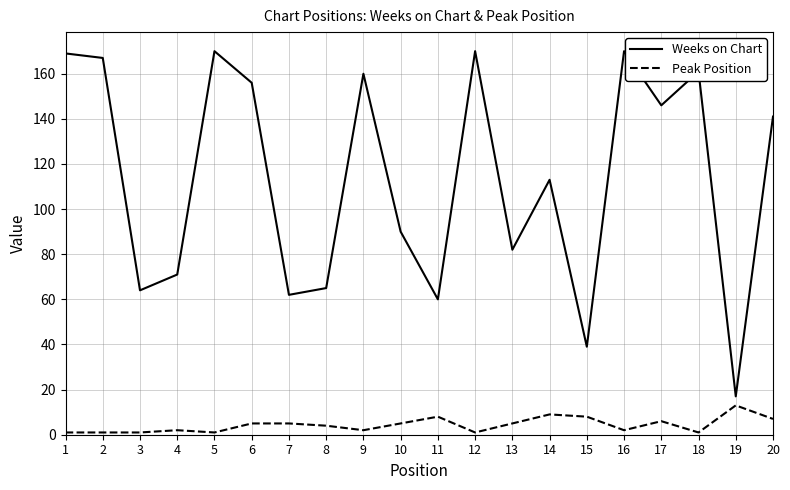

Which series has the largest total across all categories?

Weeks on Chart